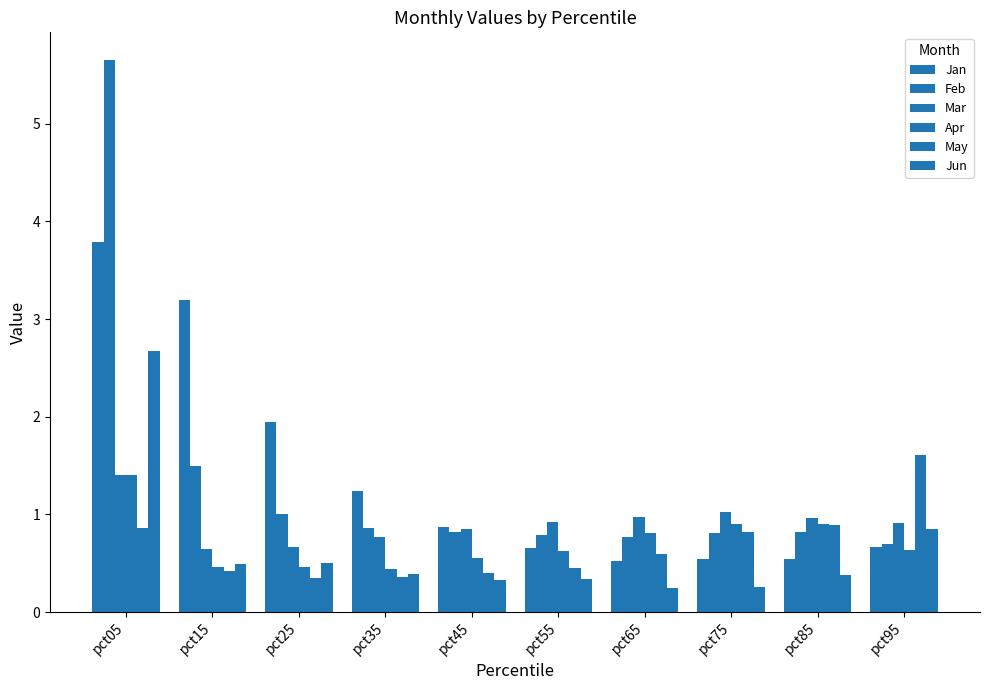

Rank the categories by Jun value from highest to lowest.

pct05, pct95, pct25, pct15, pct35, pct85, pct55, pct45, pct75, pct65